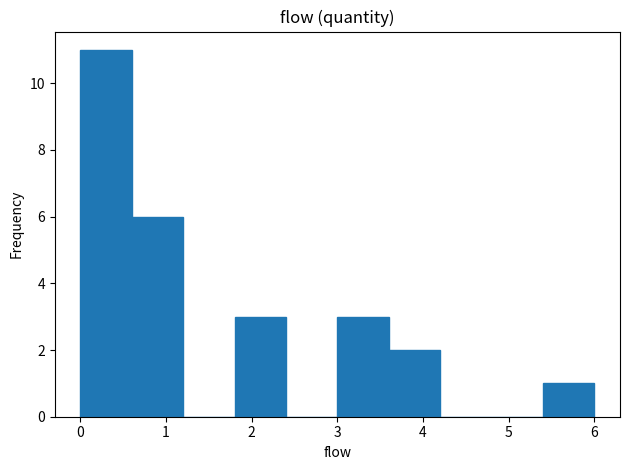

Reading left to right, transcribe this chart: for each bar, give the range it covers on the x-axis and its height. The values are not printed on the chart, so give them approximately, as read against the axis.

0.0 to 0.6: 11
0.6 to 1.2: 6
1.2 to 1.8: 0
1.8 to 2.4: 3
2.4 to 3.0: 0
3.0 to 3.6: 3
3.6 to 4.2: 2
4.2 to 4.8: 0
4.8 to 5.4: 0
5.4 to 6.0: 1